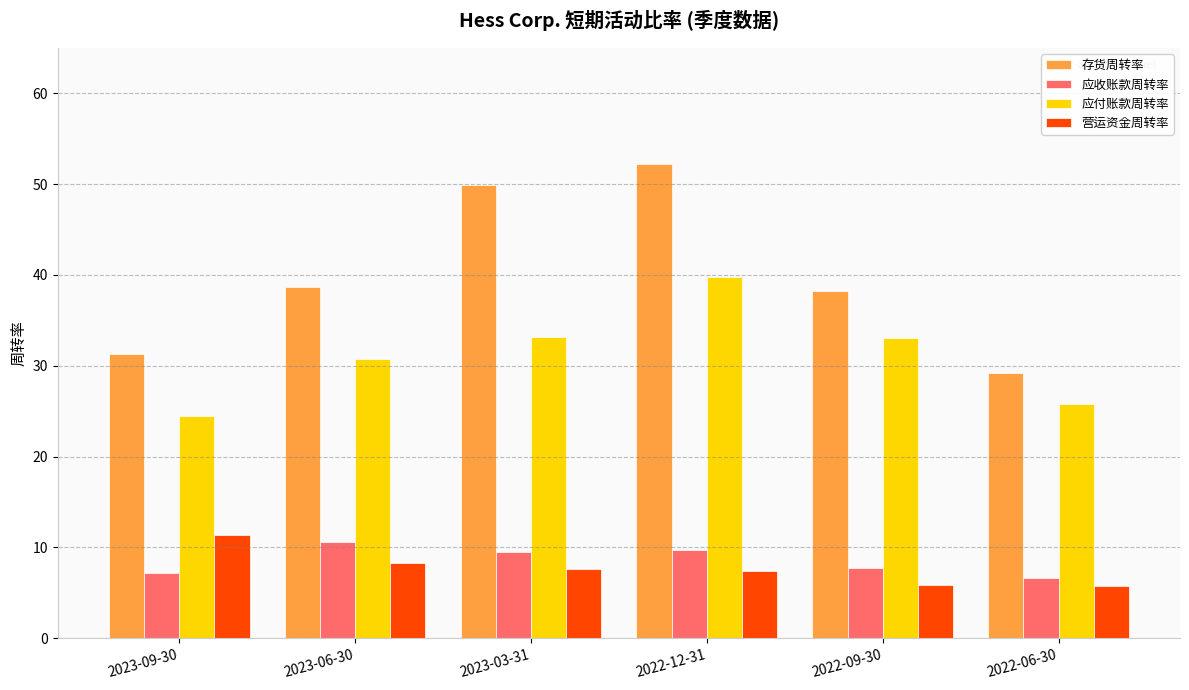

True or false: 营运资金周转率 has a value of 7.7 at 2022-06-30.

False